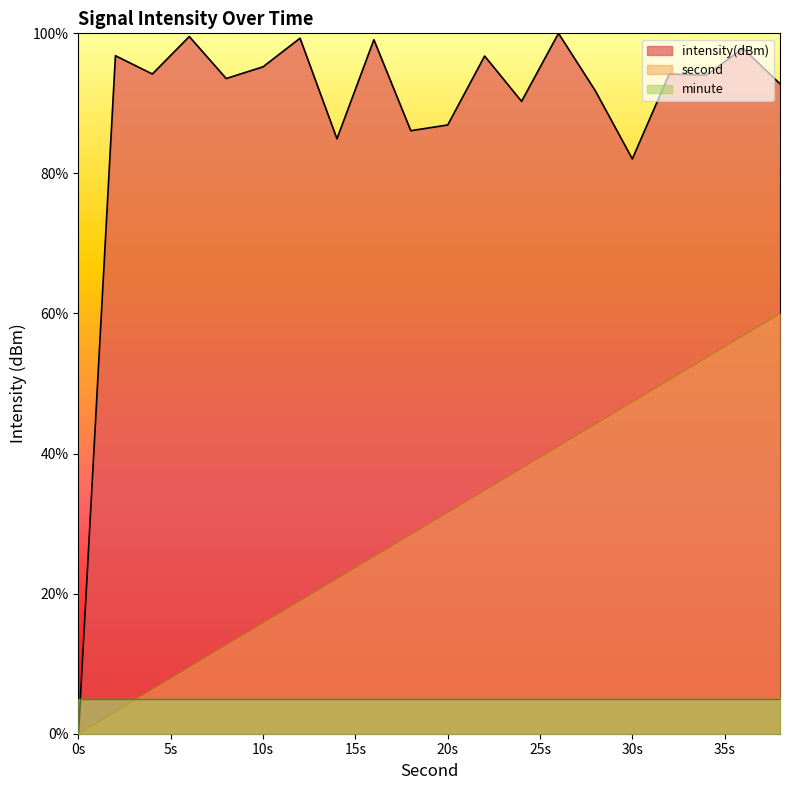

What are all the series names shown in the legend?

intensity(dBm), second, minute